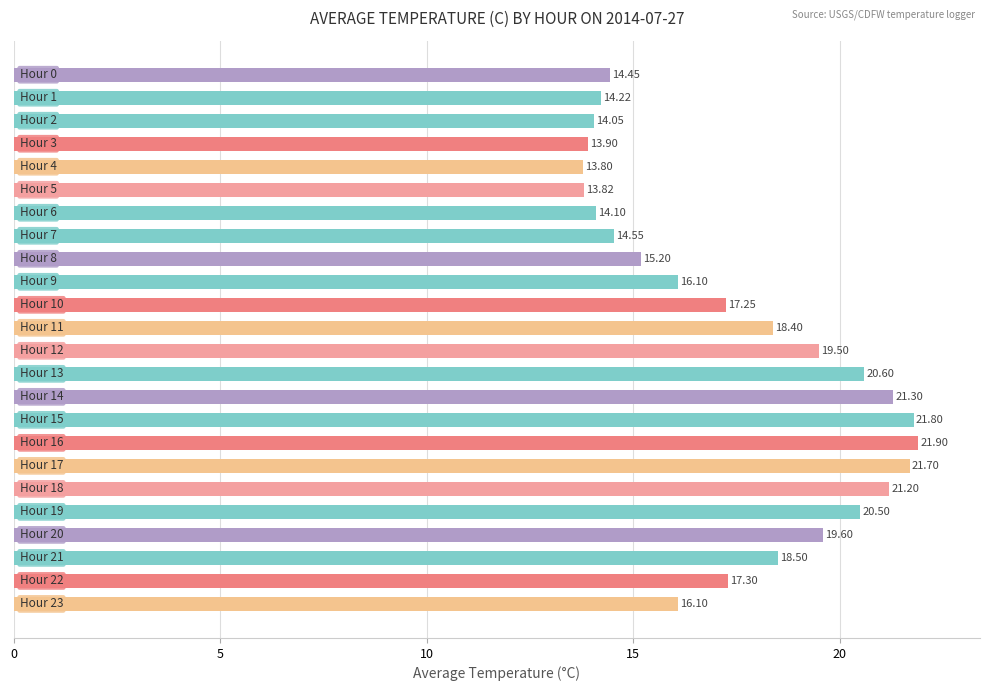

What is the sum of all values?

419.8